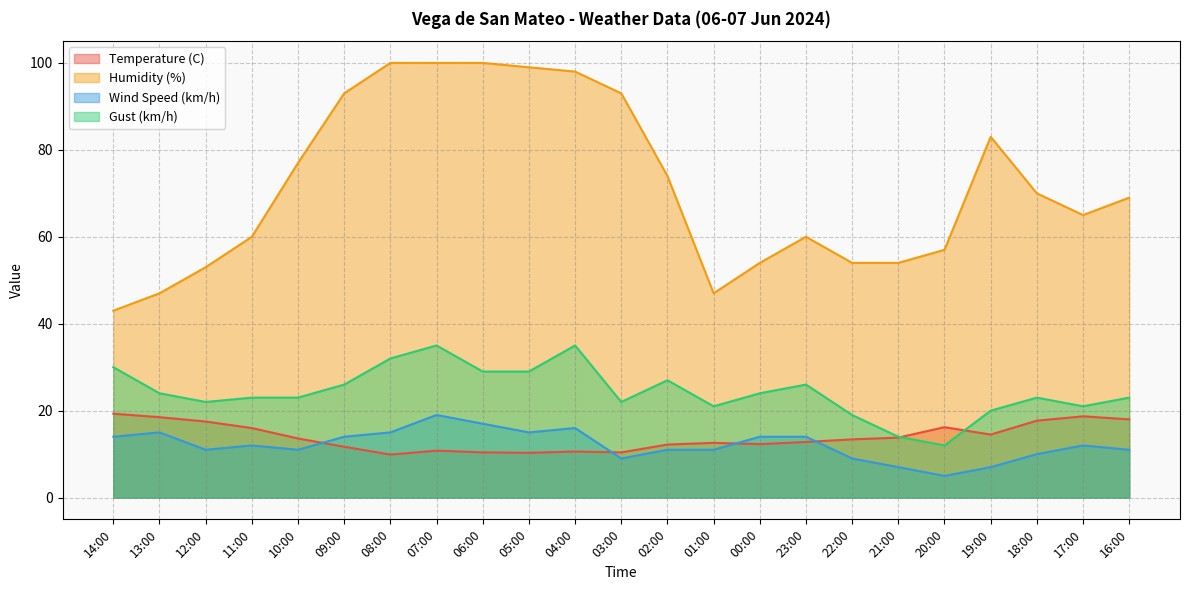

What are all the series names shown in the legend?

Temperature (C), Humidity (%), Wind Speed (km/h), Gust (km/h)